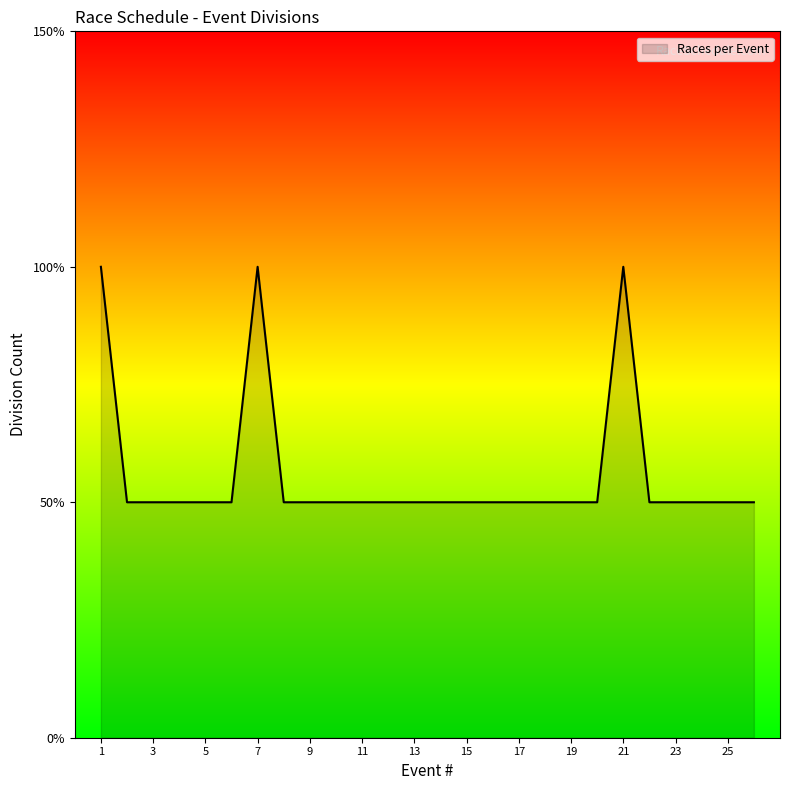

Where is the first local maximum?

7